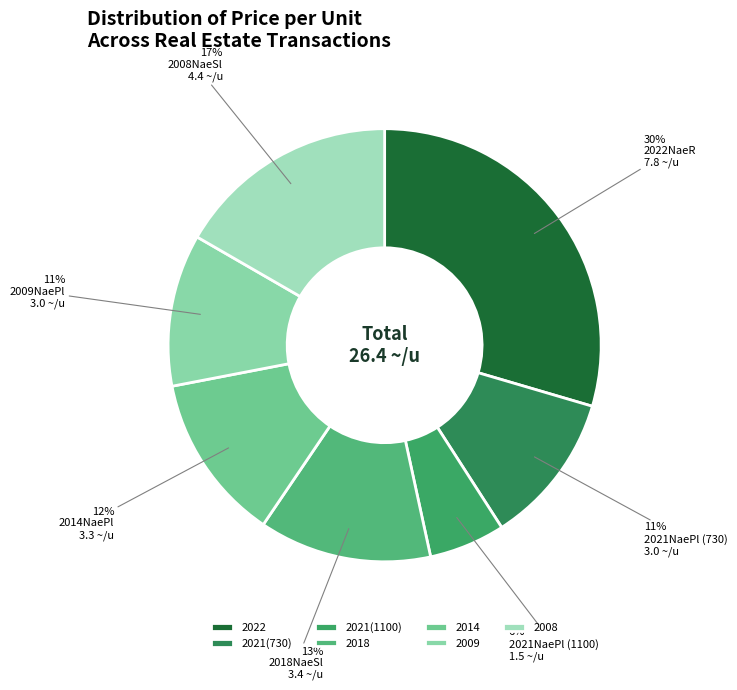

Is there any slice that represents more than half of the pie?

No